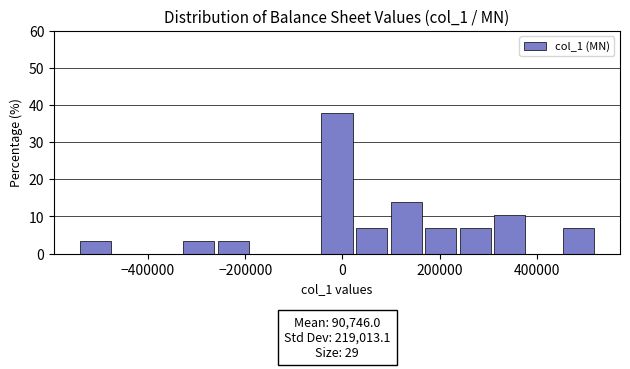

Read against the x-axis, roughly where is the centre of the tallest bar?

-20000